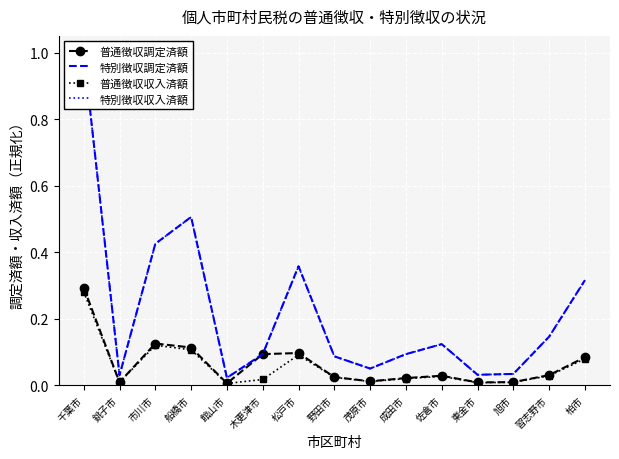

Reading left to right, list all the values displayed in this chart.

普通徴収調定済額: 0.3	0.0	0.1	0.1	0.0	0.1	0.1	0.0	0.0	0.0	0.0	0.0	0.0	0.0	0.1
特別徴収調定済額: 1.0	0.0	0.4	0.5	0.0	0.1	0.4	0.1	0.0	0.1	0.1	0.0	0.0	0.1	0.3
普通徴収収入済額: 0.3	0.0	0.1	0.1	0.0	0.0	0.1	0.0	0.0	0.0	0.0	0.0	0.0	0.0	0.1
特別徴収収入済額: 1.0	0.0	0.4	0.5	0.0	0.1	0.4	0.1	0.0	0.1	0.1	0.0	0.0	0.1	0.3